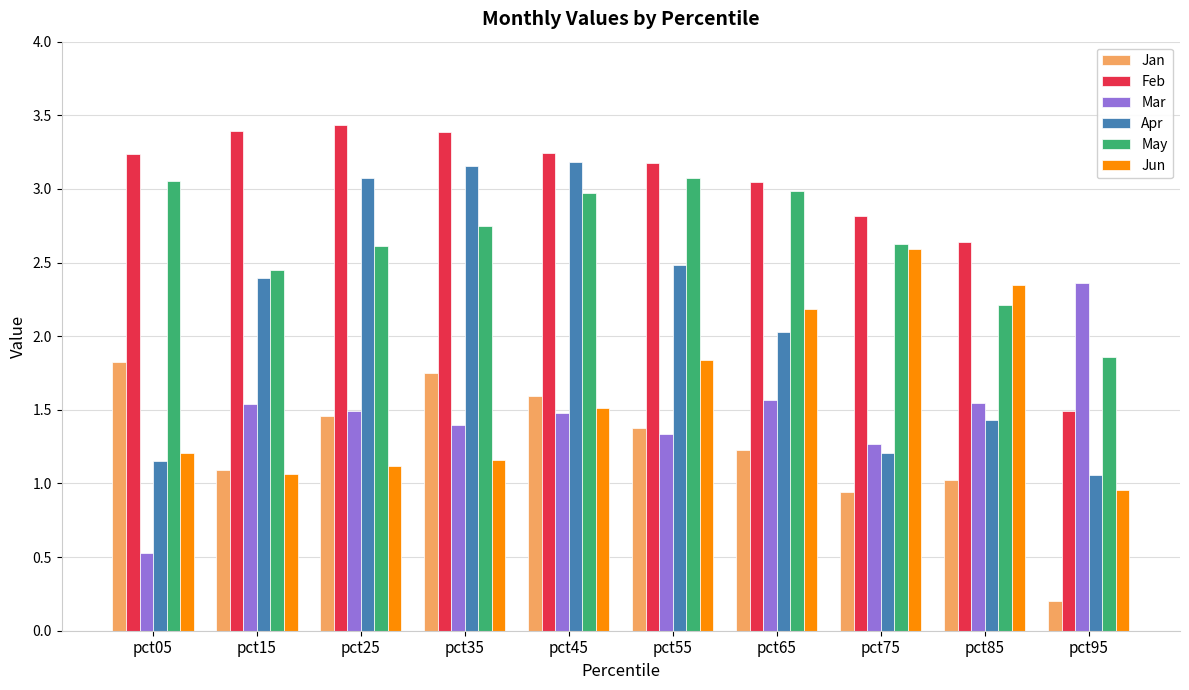

Which series has the largest range (max minus min)?

Apr